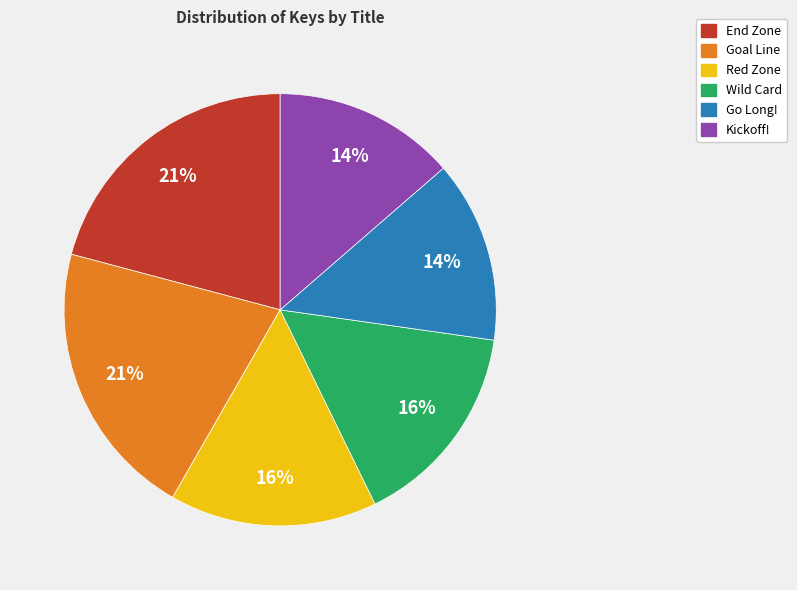

What is the ratio of the value at Go Long! to the value at End Zone?

0.7